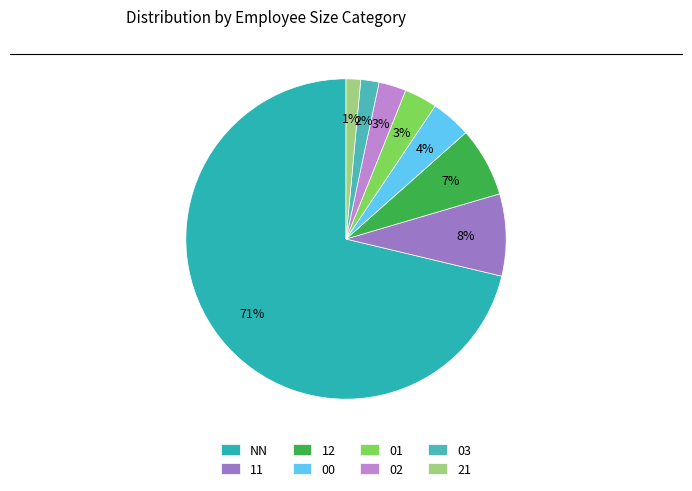

How many segments does this pie chart have?

8